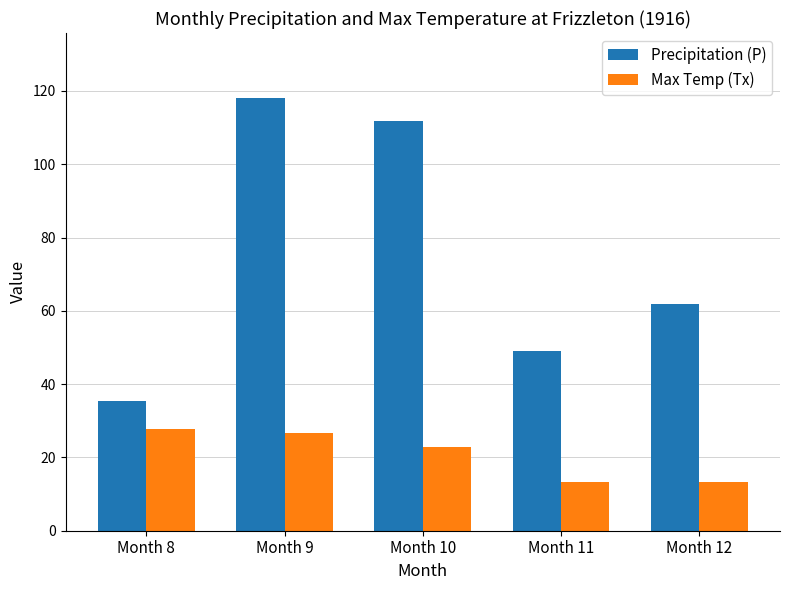

What is the difference between the Precipitation (P) values at Month 9 and Month 12?

56.2